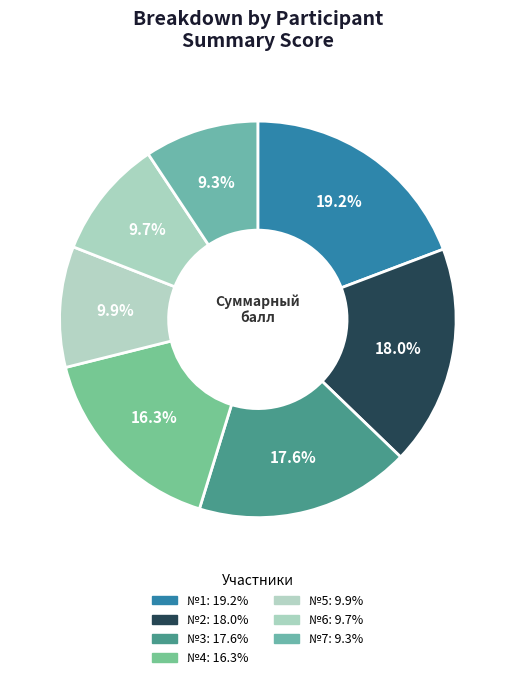

Is there any slice that represents more than half of the pie?

No